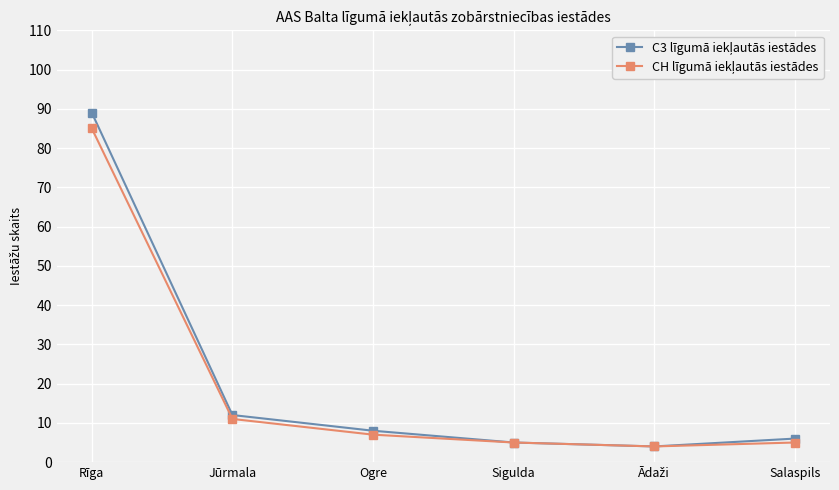

What is the total value across all series at Salaspils?

11